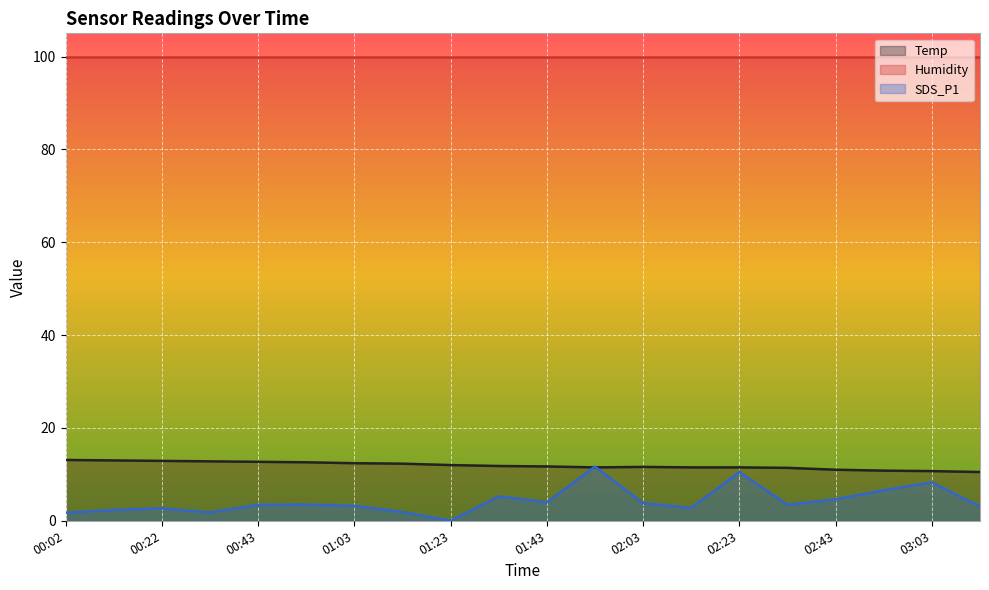

What is the label of the 4th point from the left?

00:33